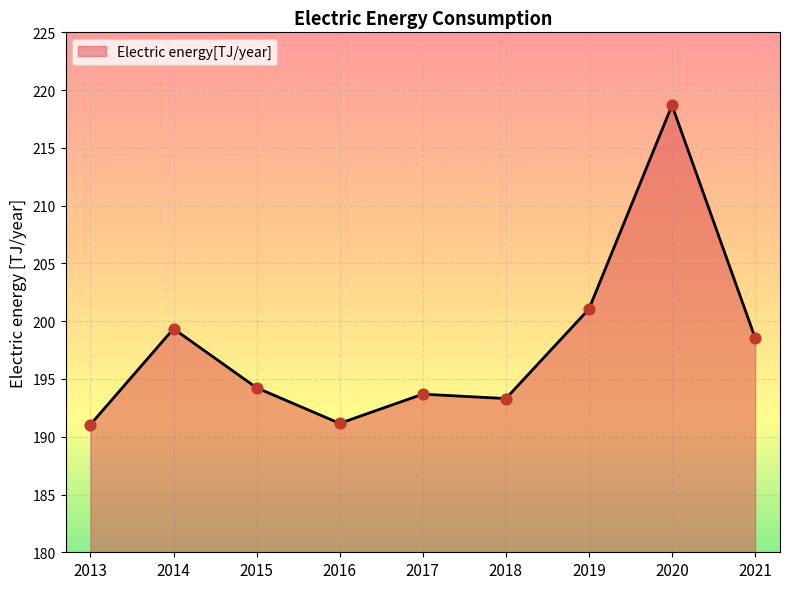

Between 2015 and 2017, which is larger?

2015